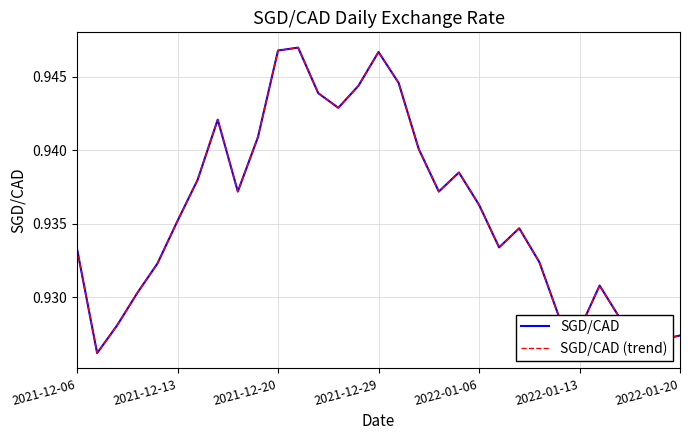

Does the chart have visible grid lines?

Yes